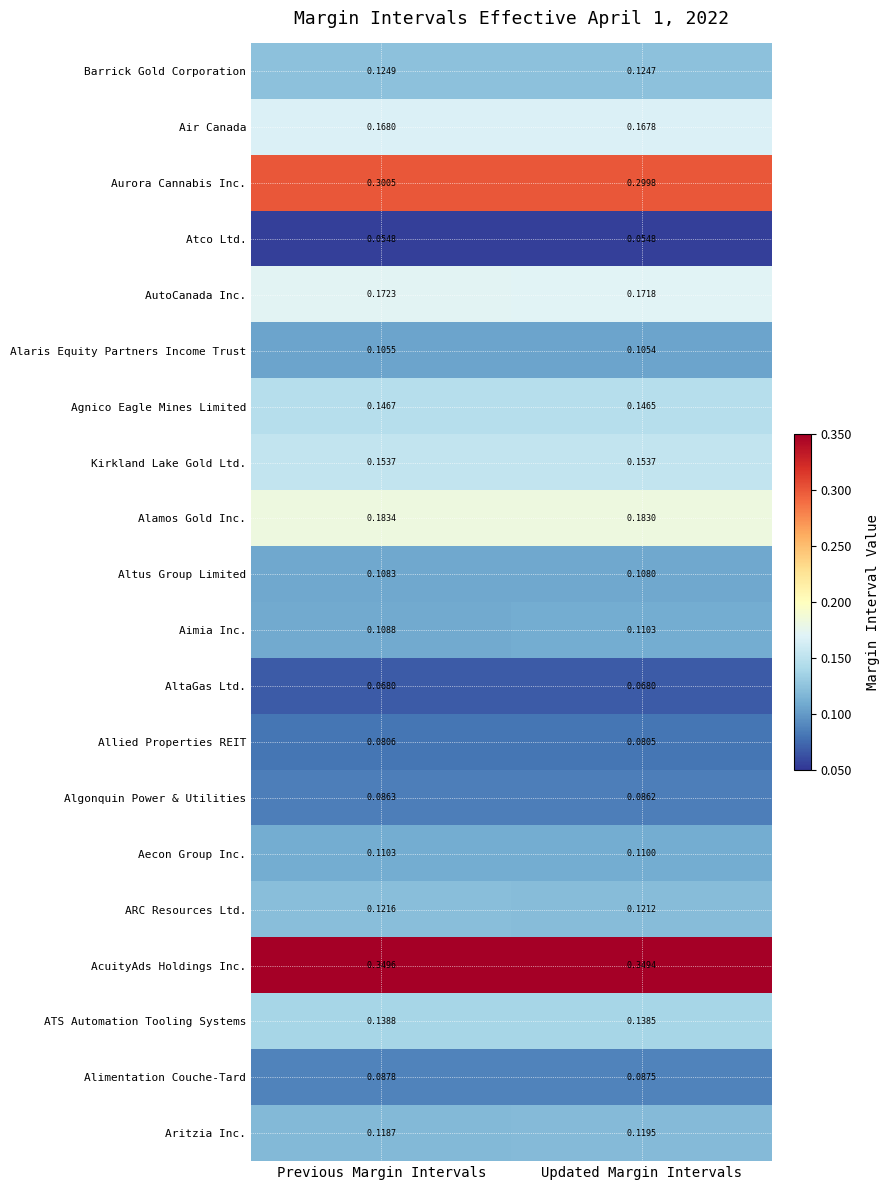

What is the total value across all series at Updated Margin Intervals?

2.8